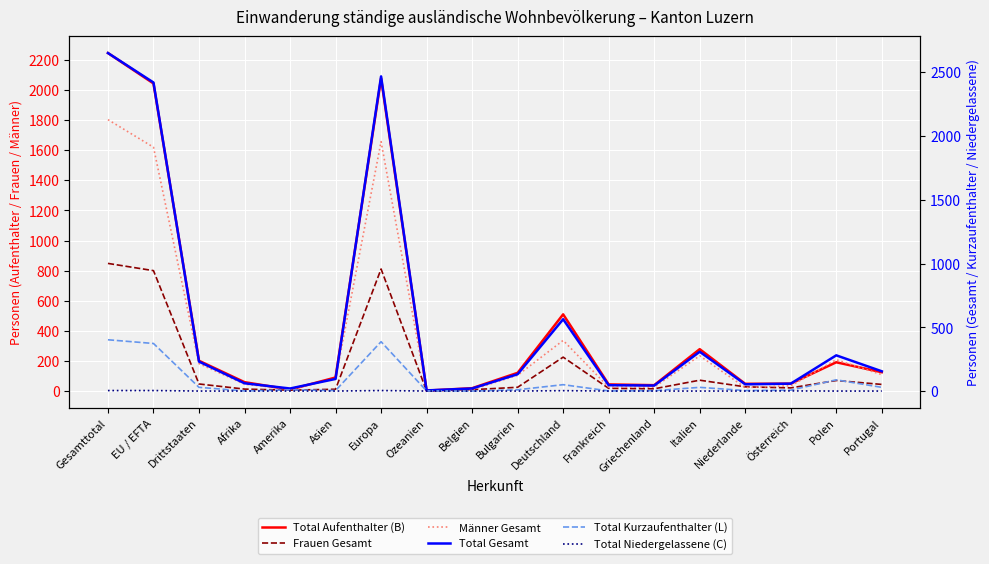

Reading right to left, list all the values displayed in this chart.

Total Aufenthalter (B): 126	192	50	49	279	40	45	510	122	20	4	2076	91	11	60	202	2042	2244
Frauen Gesamt: 45	71	22	29	73	16	19	226	26	10	1	811	13	7	14	48	800	848
Männer Gesamt: 110	209	36	24	235	27	27	337	106	10	4	1656	82	13	47	183	1619	1802
Total Gesamt: 155	280	58	53	308	43	46	563	132	20	5	2467	95	20	61	231	2419	2650
Total Kurzaufenthalter (L): 29	88	7	4	29	3	1	50	10	0	1	387	4	9	1	29	373	402
Total Niedergelassene (C): 0	0	1	0	0	0	0	3	0	0	0	4	0	0	0	0	4	4